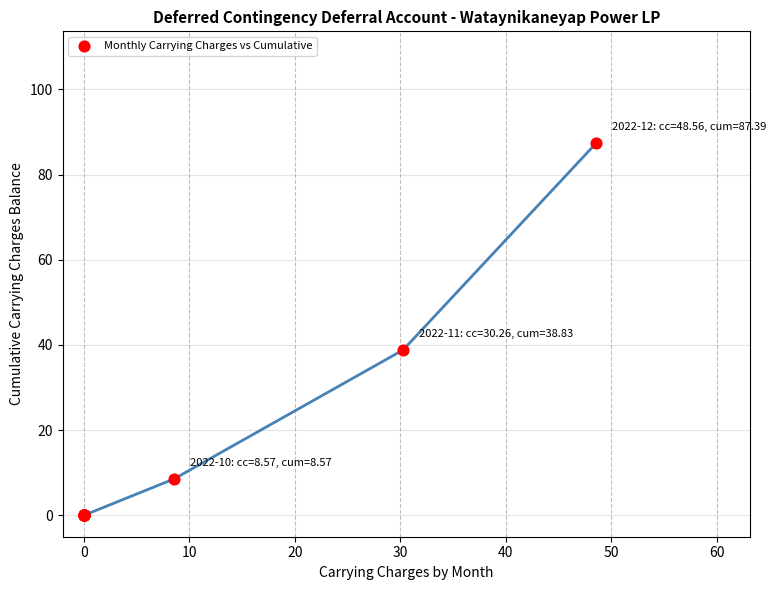

What Y value in the scatter plot is closest to 43?

38.8